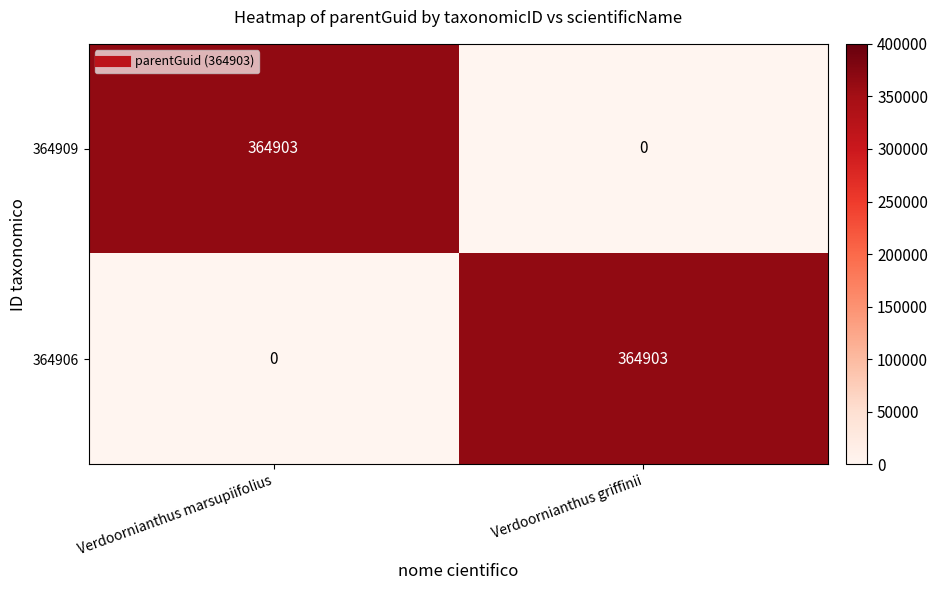

List the labels in order of 364906 value, smallest first.

Verdoornianthus marsupiifolius, Verdoornianthus griffinii